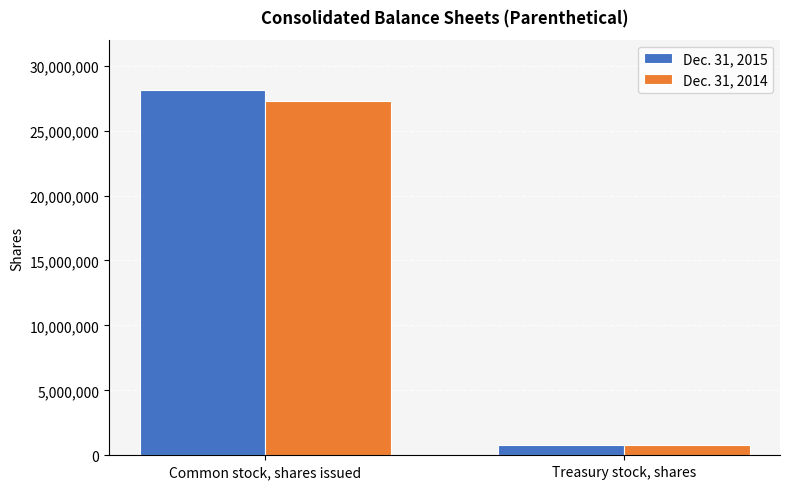

What are all the series names shown in the legend?

Dec. 31, 2015, Dec. 31, 2014